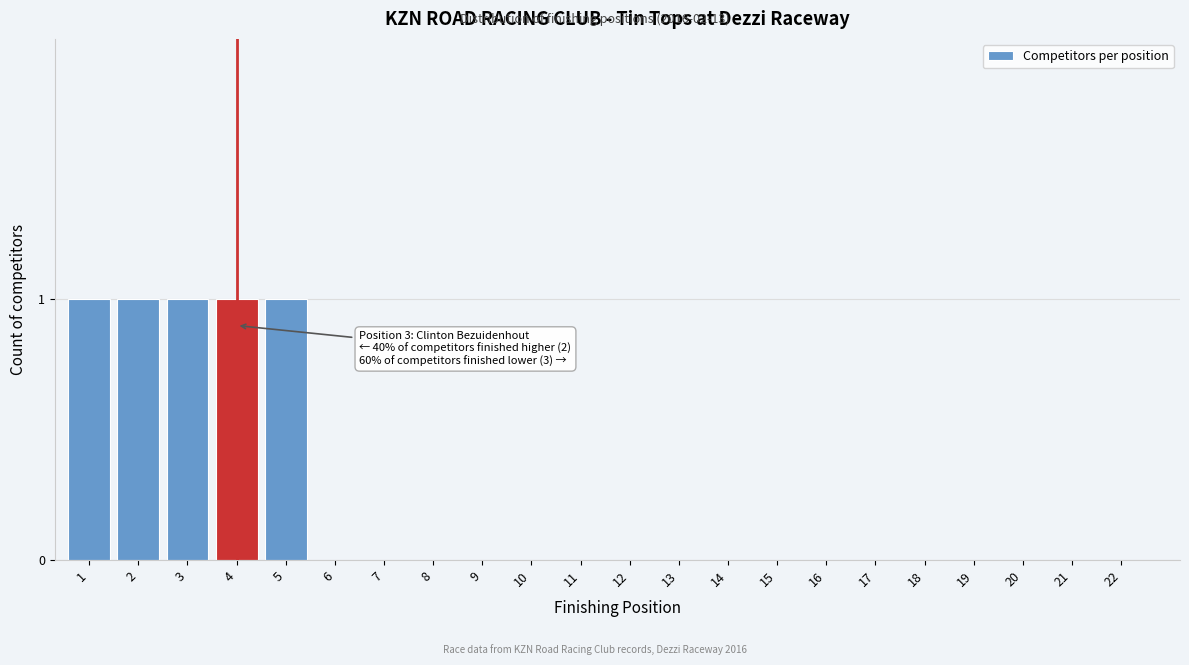

Reading left to right, extract all data points from this chart.

1=1	2=1	3=1	4=1	5=1	6=0	7=0	8=0	9=0	10=0	11=0	12=0	13=0	14=0	15=0	16=0	17=0	18=0	19=0	20=0	21=0	22=0